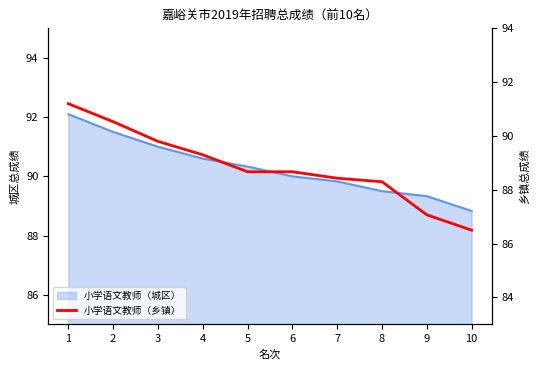

Reading left to right, list all the values displayed in this chart.

1=91.2	2=90.5	3=89.8	4=89.3	5=88.7	6=88.7	7=88.4	8=88.3	9=87.1	10=86.5